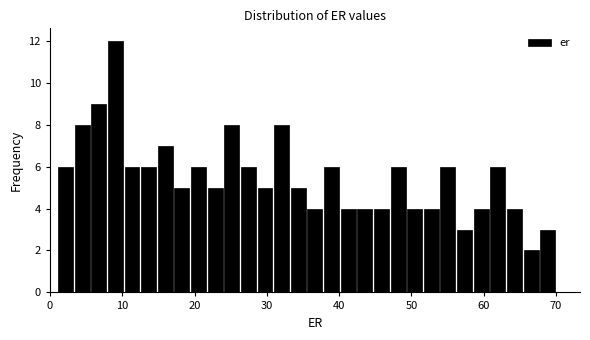

Around what value on the x-axis is the tallest bar? Give the approximate position of its centre, as read against the axis.

9